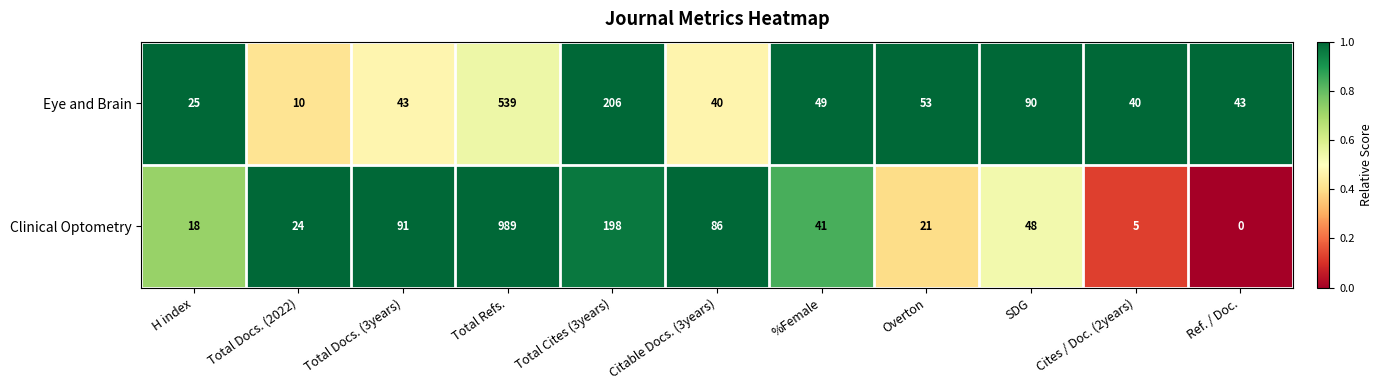

Which series has the largest total across all categories?

Clinical Optometry